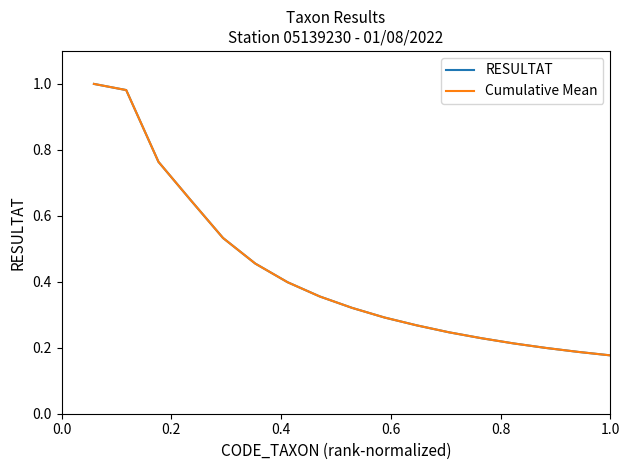

Rank the series by their maximum value, from lowest to highest.

RESULTAT, Cumulative Mean